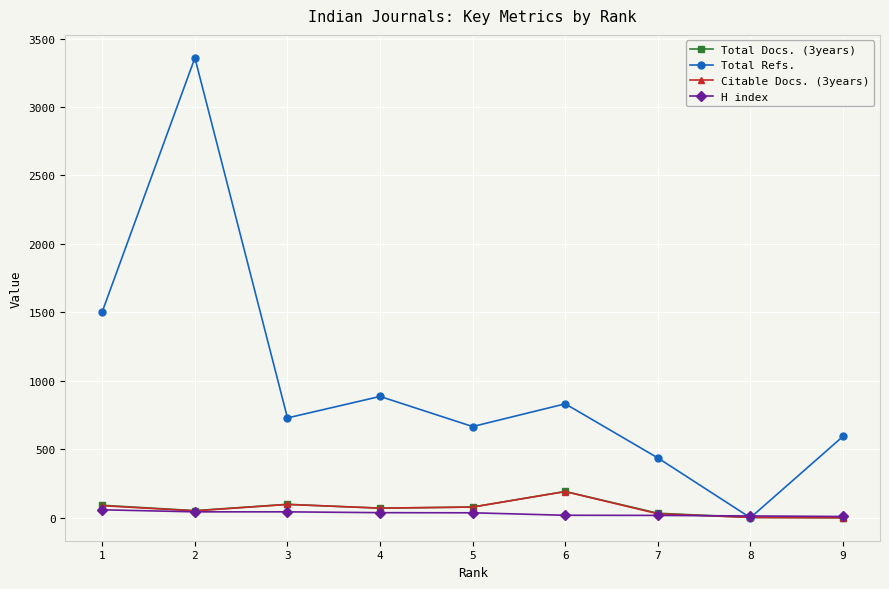

Which series has the largest total across all categories?

Total Refs.